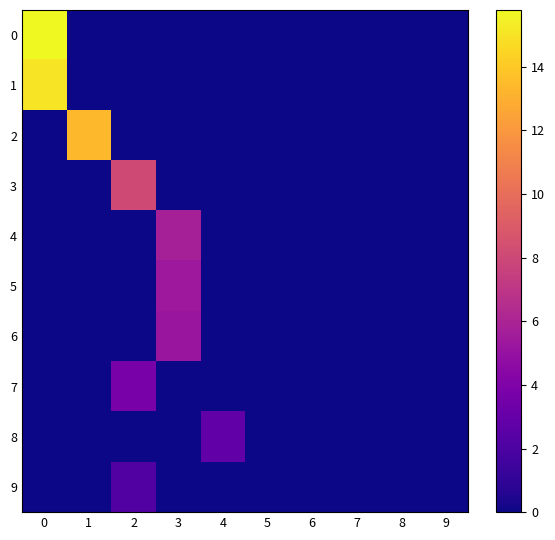

How many categories are shown in the chart?

10